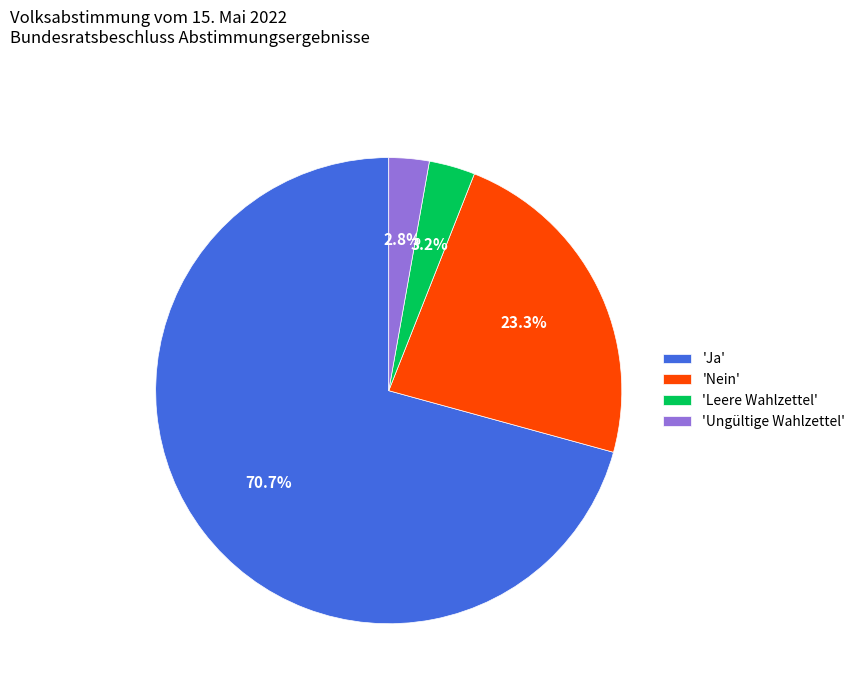

What is the total percentage of 'Leere Wahlzettel' and 'Nein'?

26.5%